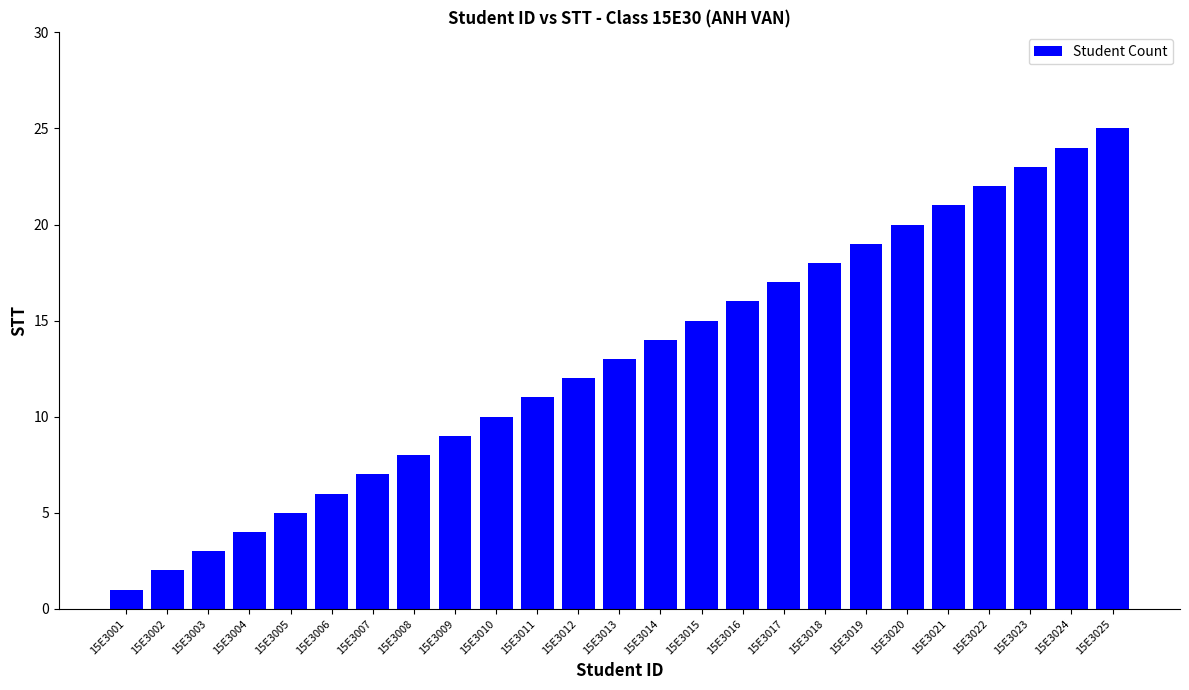

Reading right to left, list all the values displayed in this chart.

25	24	23	22	21	20	19	18	17	16	15	14	13	12	11	10	9	8	7	6	5	4	3	2	1